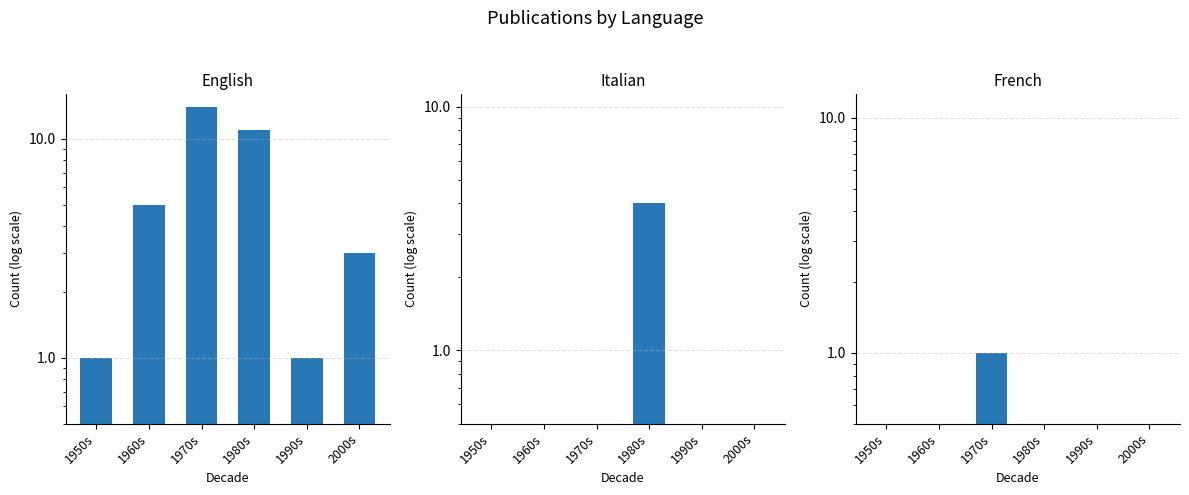

What is the spread (max minus min) of values at 1990s?

1